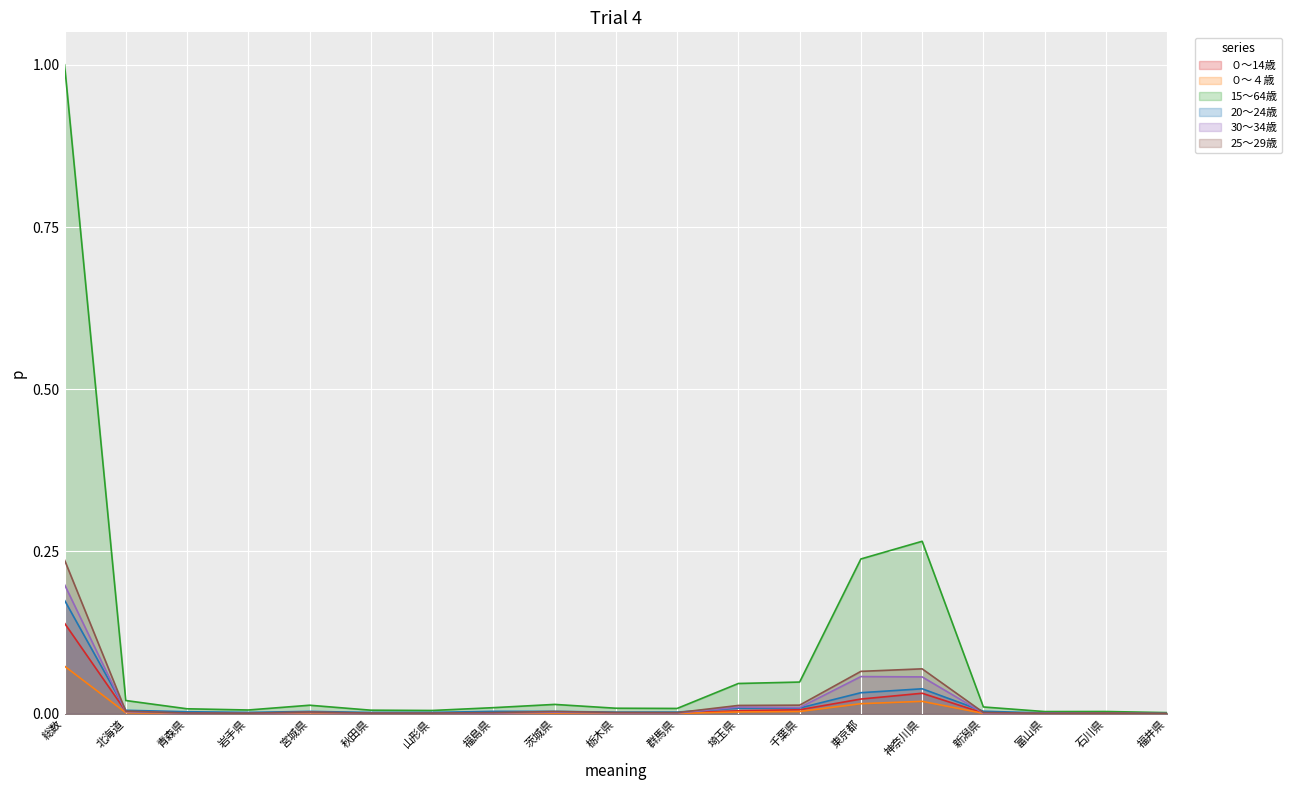

Which series has the largest total across all categories?

15～64歳